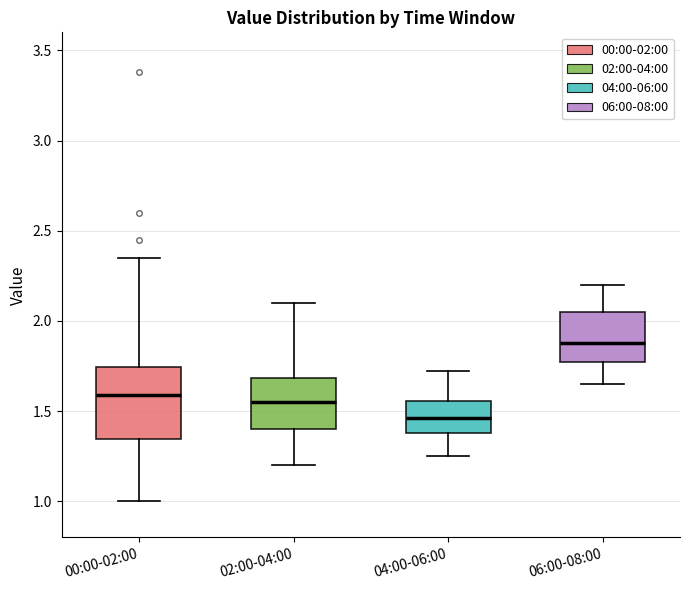

Reading left to right, read every box against the y-axis: the position of its median line, the range the box covers, and the ends of its whiskers. The values are not printed on the chart, so give them approximately, as read against the axis.

00:00-02:00: median 1.60, box 1.35 to 1.75, whiskers 1.00 to 2.35
02:00-04:00: median 1.55, box 1.40 to 1.70, whiskers 1.20 to 2.10
04:00-06:00: median 1.45, box 1.40 to 1.55, whiskers 1.25 to 1.70
06:00-08:00: median 1.90, box 1.75 to 2.05, whiskers 1.65 to 2.20